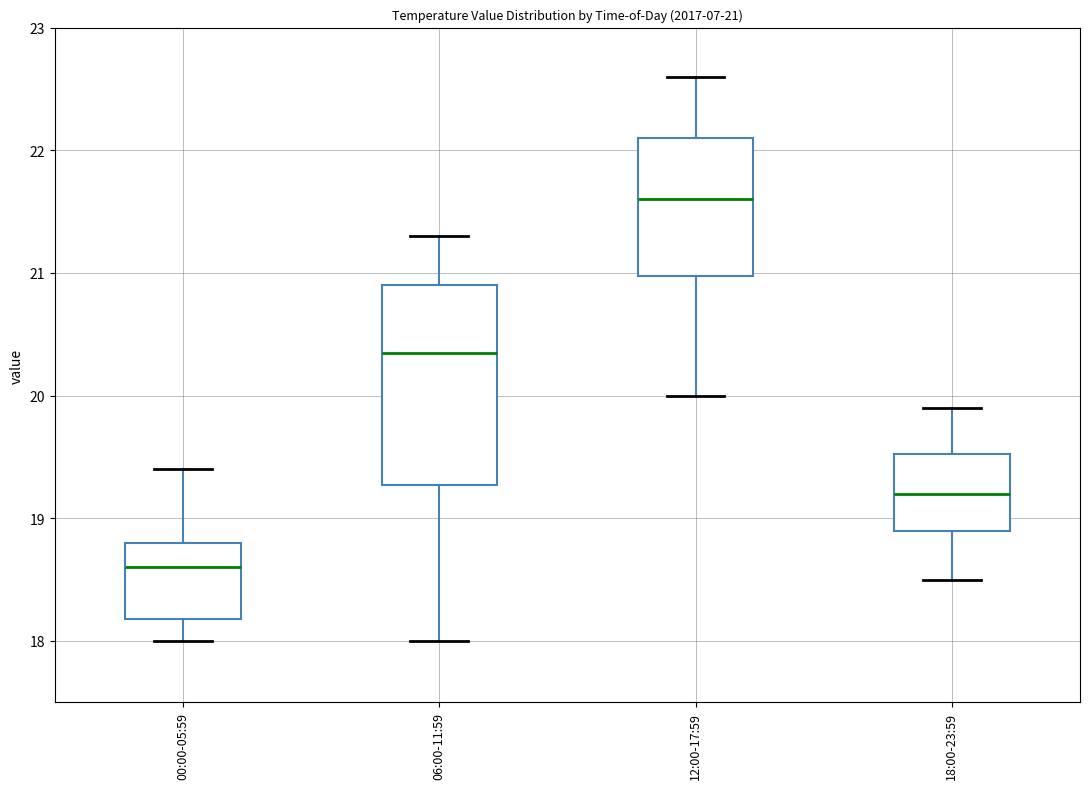

Which box's median line is the lowest?

00:00-05:59